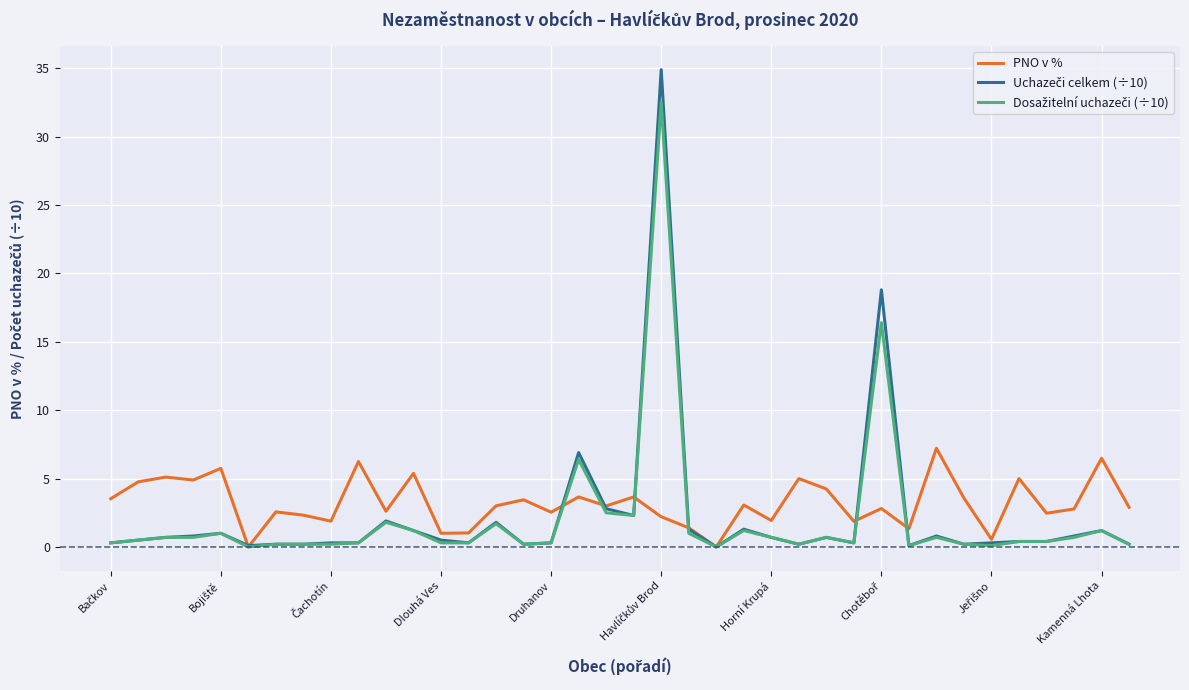

What is the greatest value displayed?

34.9